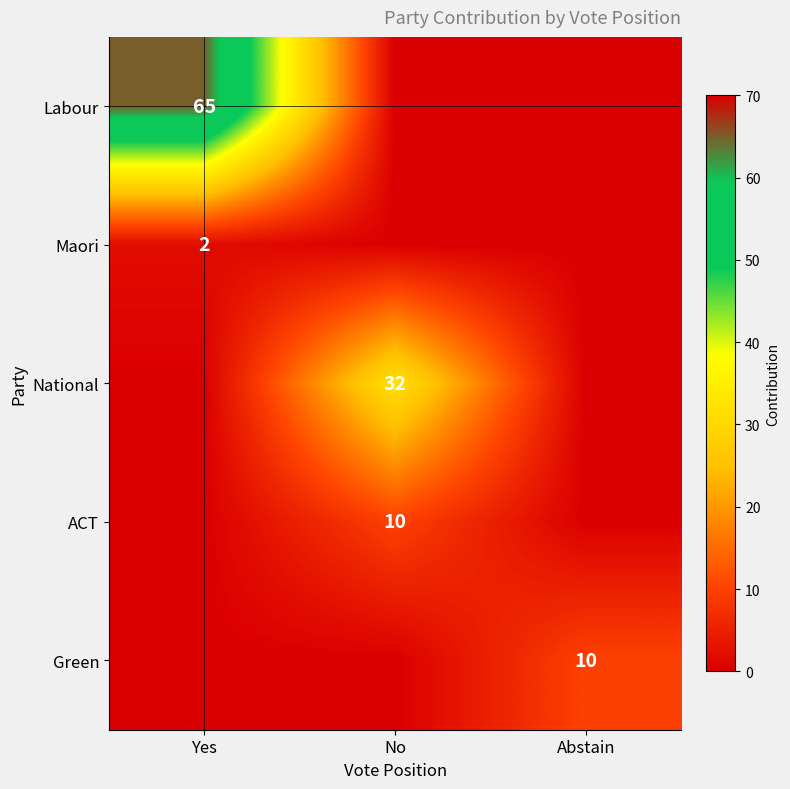

The Labour series shows 65 at Yes. True or false?

True